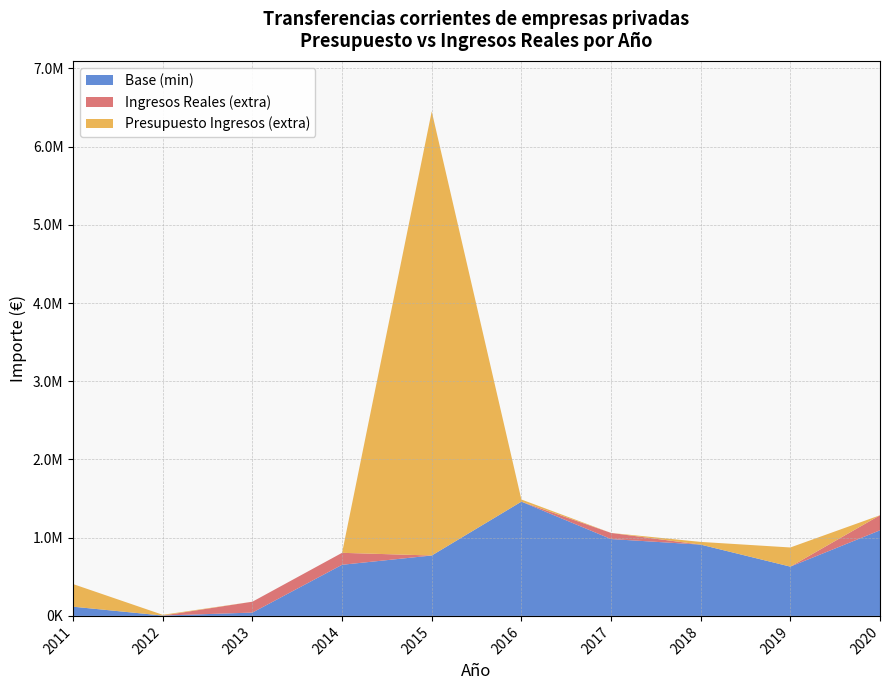

Reading left to right, transcribe all the data shown in this chart.

Presupuesto Ingresos: 406877.7	13993.0	42613.1	653771.0	6451456.9	1488253.2	982634.7	946130.6	875000.0	1094409.0
Ingresos Reales: 117697.7	4493.0	181613.1	806649.0	772288.9	1460753.2	1061005.4	911534.6	630210.0	1286909.0